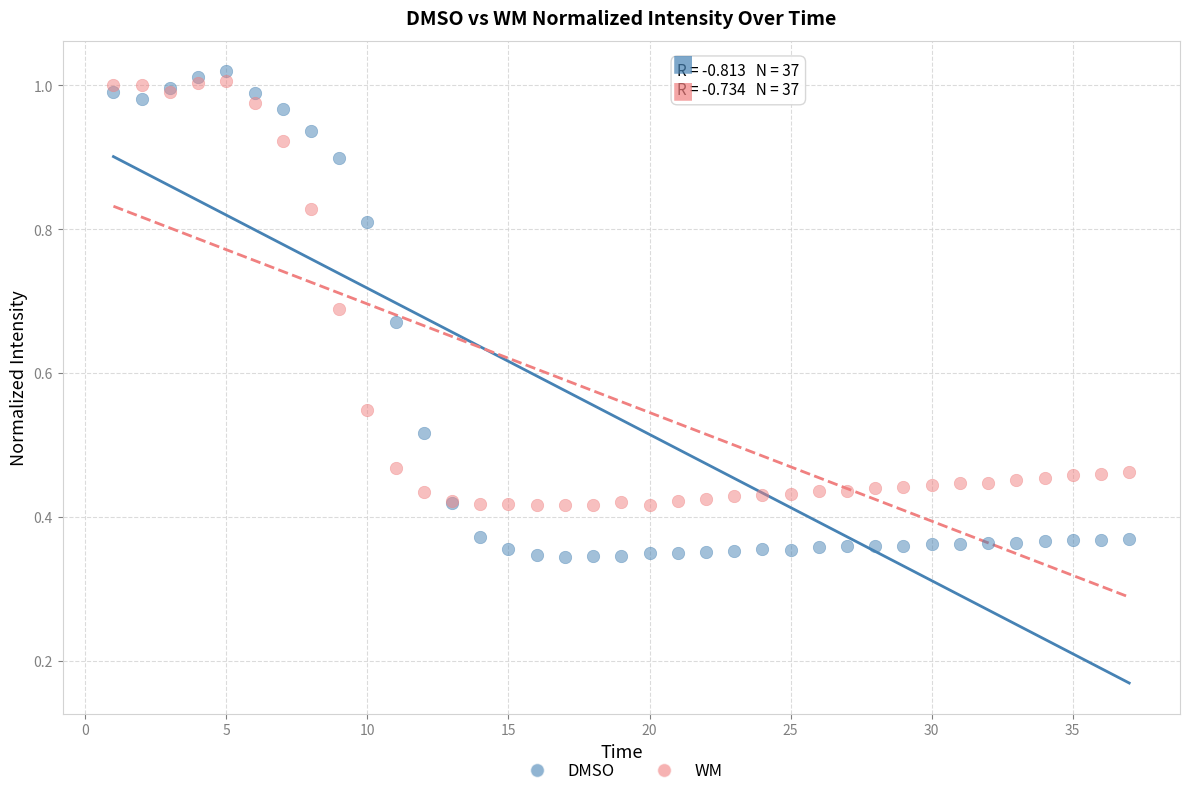

Which series has the largest Y range (max minus min)?

DMSO